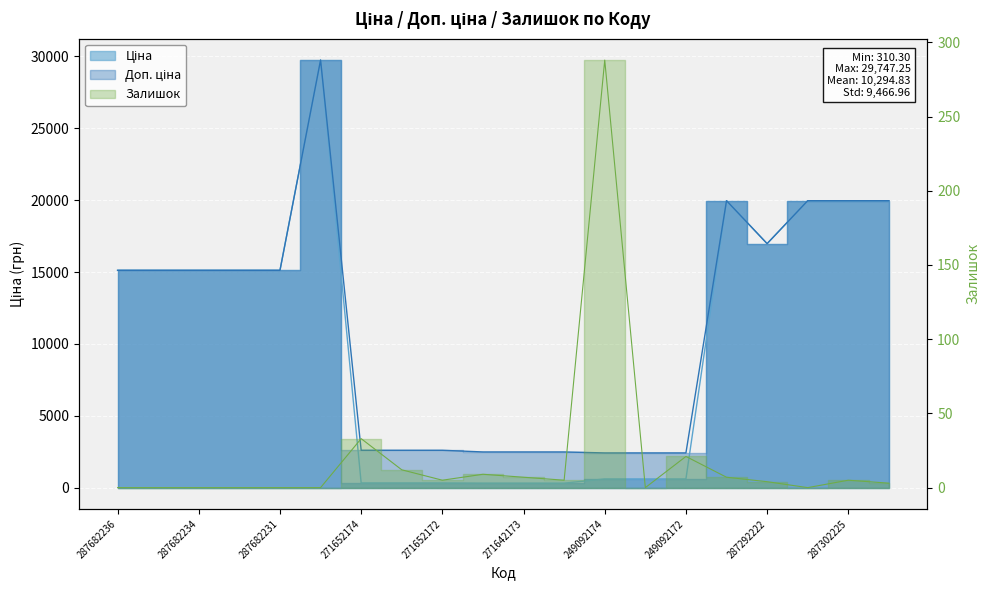

Where is Залишок nearest to the value 144?

271652174